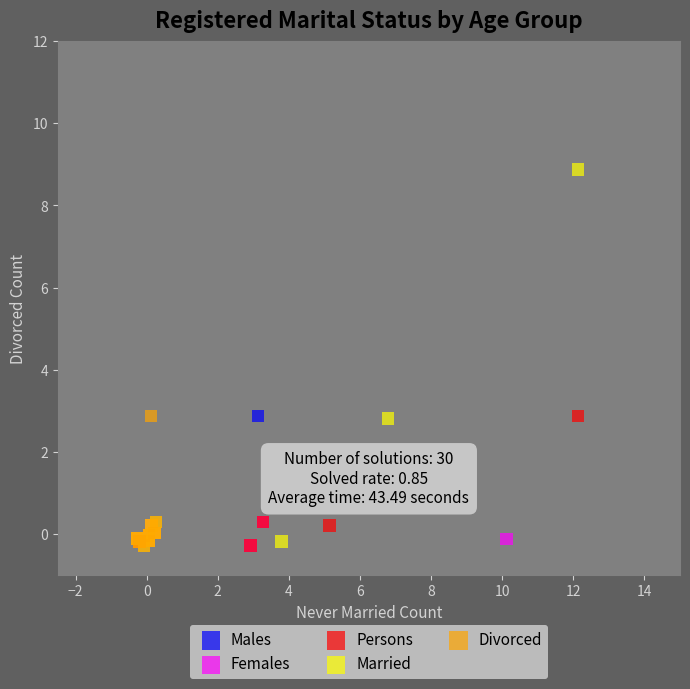

Which series has the largest Y range (max minus min)?

Married